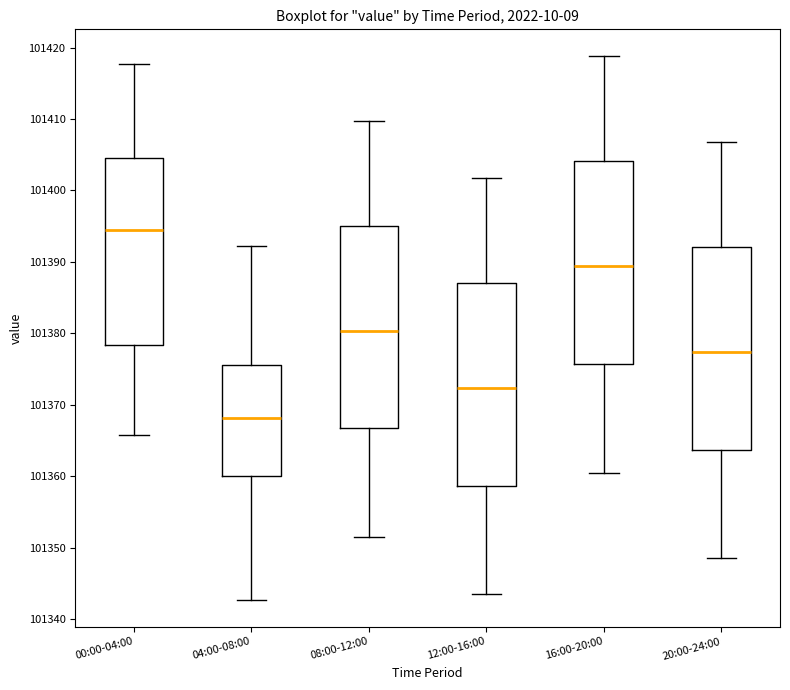

Reading left to right, read every box against the y-axis: the position of its median line, the range the box covers, and the ends of its whiskers. The values are not printed on the chart, so give them approximately, as read against the axis.

00:00-04:00: median 101394, box 101378 to 101404, whiskers 101366 to 101418
04:00-08:00: median 101368, box 101360 to 101376, whiskers 101343 to 101392
08:00-12:00: median 101380, box 101367 to 101395, whiskers 101352 to 101410
12:00-16:00: median 101372, box 101359 to 101387, whiskers 101344 to 101402
16:00-20:00: median 101389, box 101376 to 101404, whiskers 101361 to 101419
20:00-24:00: median 101377, box 101364 to 101392, whiskers 101349 to 101407